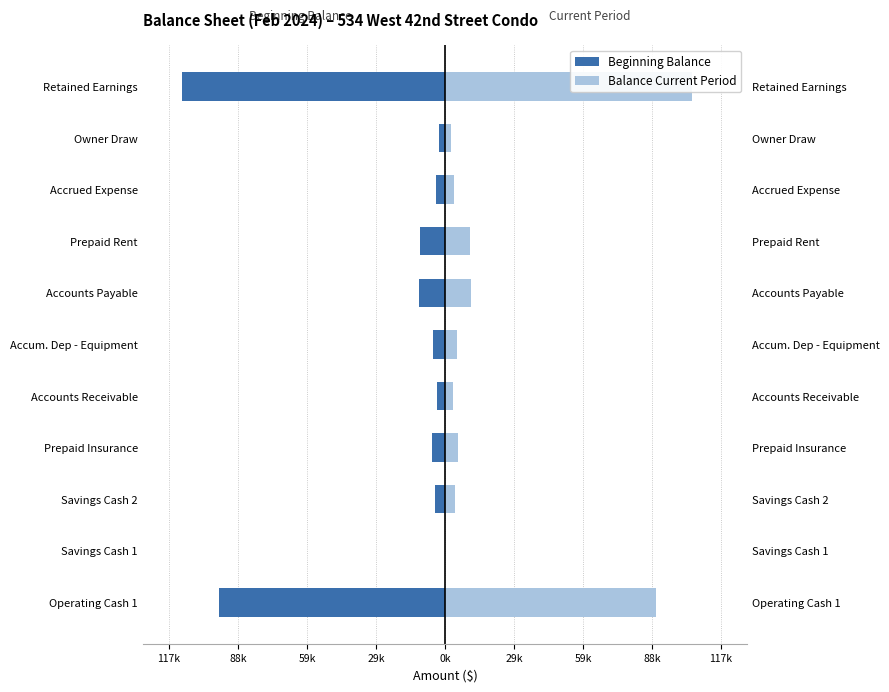

What is the difference between the second highest and second lowest values in the Balance Current Period series?

87189.6